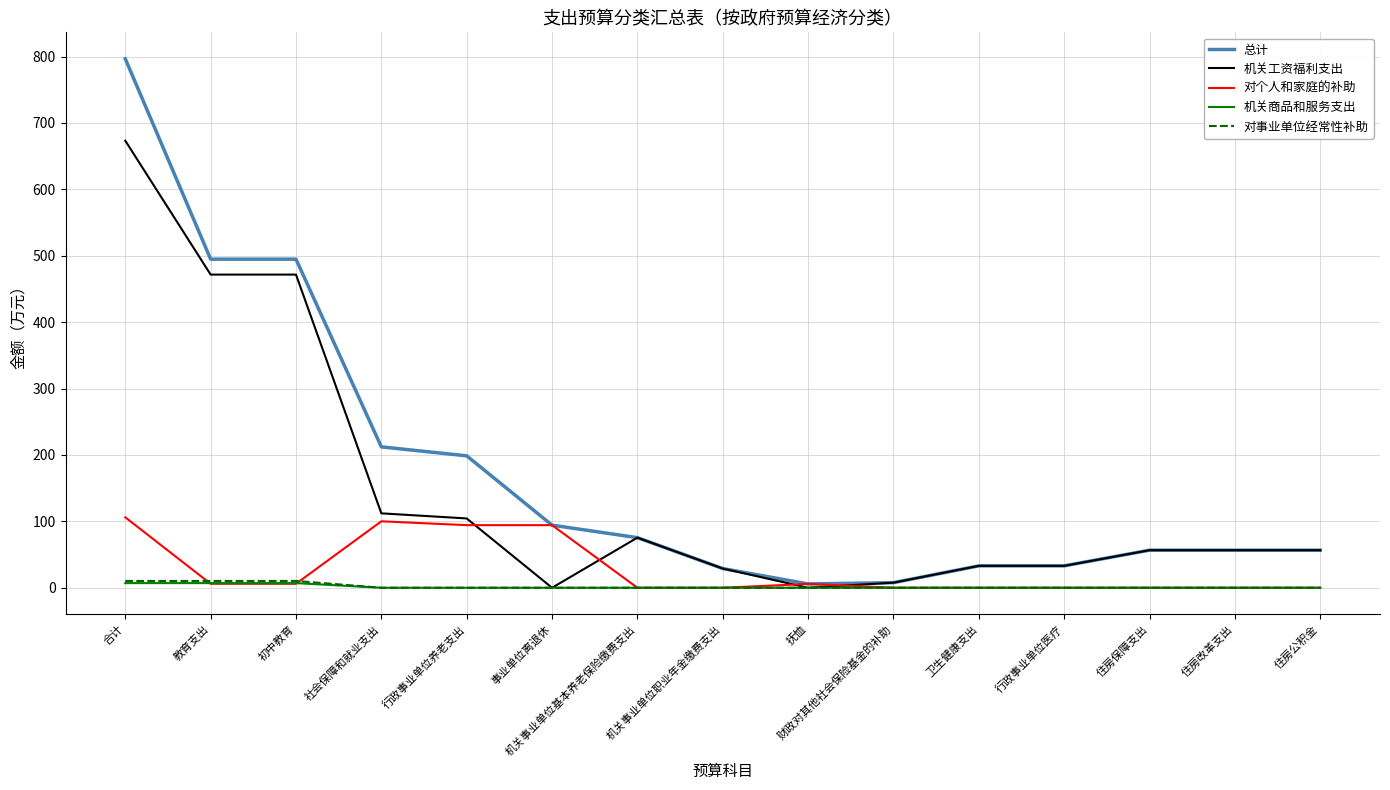

What is the maximum value for 对事业单位经常性补助?

10.2